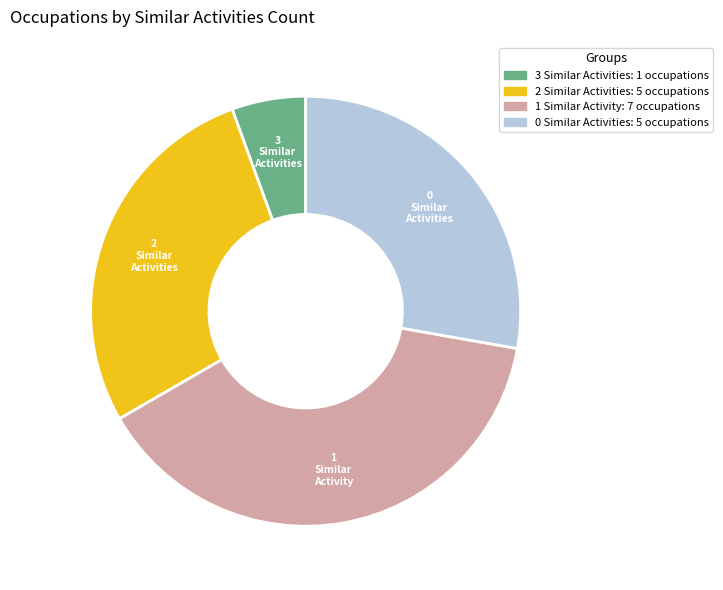

Between 1 Similar Activity and 2 Similar Activities, which is larger?

1 Similar Activity